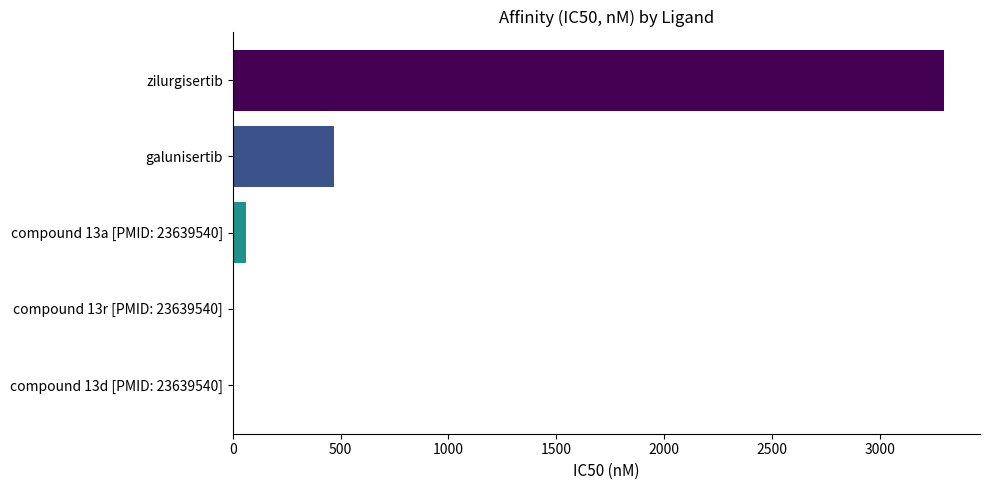

What is the maximum value shown in the chart?

3300.0